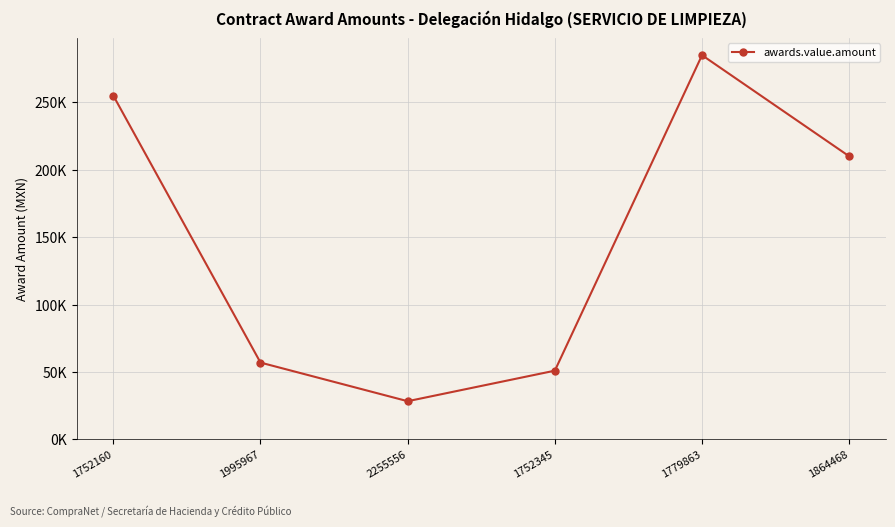

Is this an area chart (filled region under the line)?

No